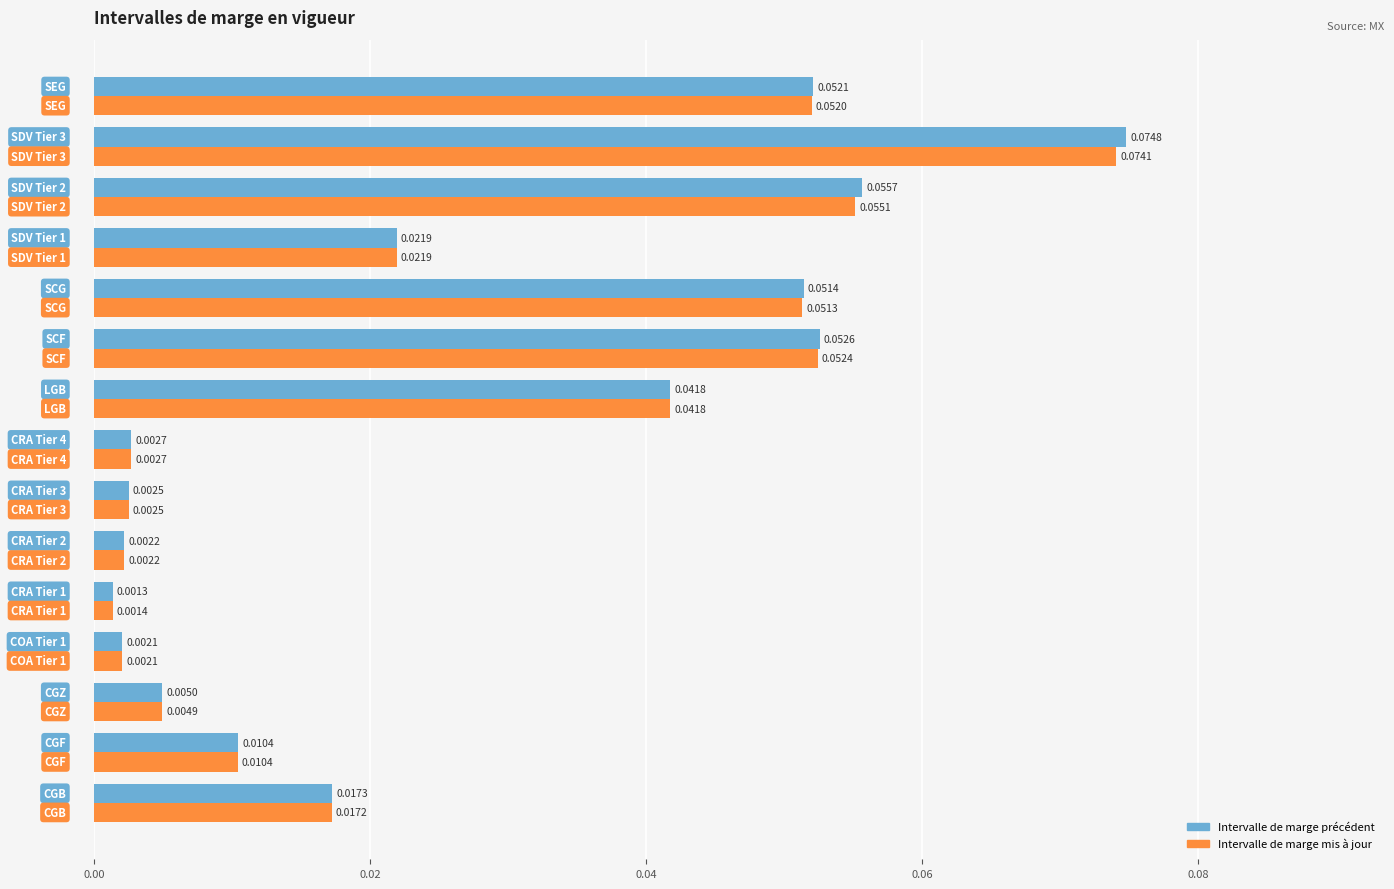

Rank the series by their average value, from highest to lowest.

Intervalle de marge précédent, Intervalle de marge mis à jour